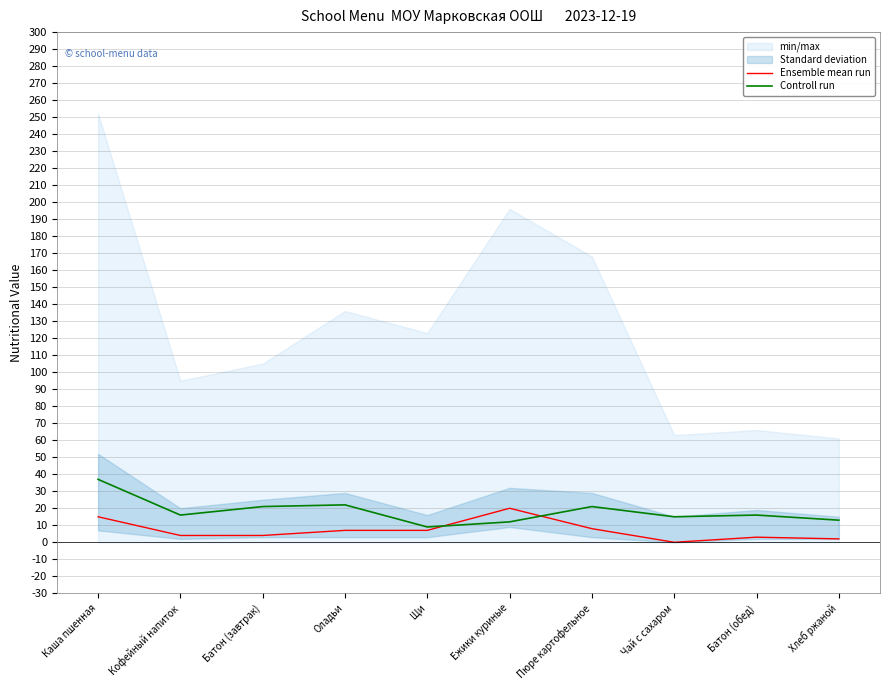

The value of Controll run at Кофейный напиток is 16. True or false?

True